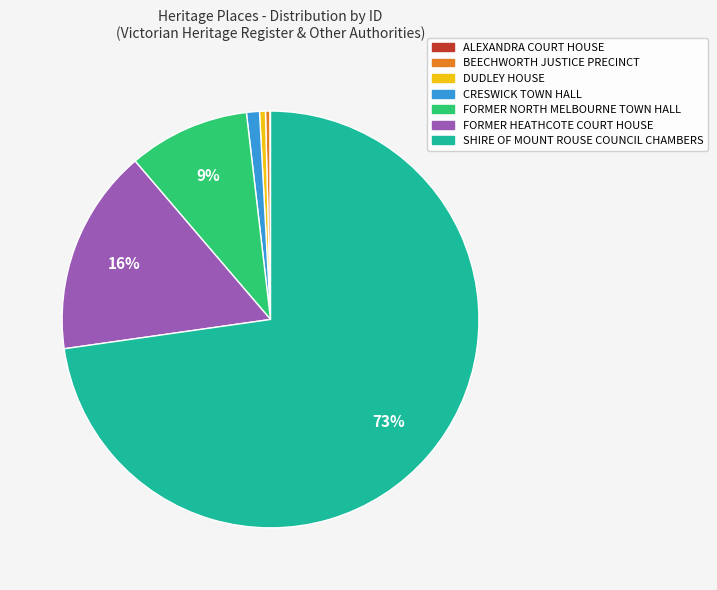

Does FORMER HEATHCOTE COURT HOUSE account for over 50% of the chart?

No